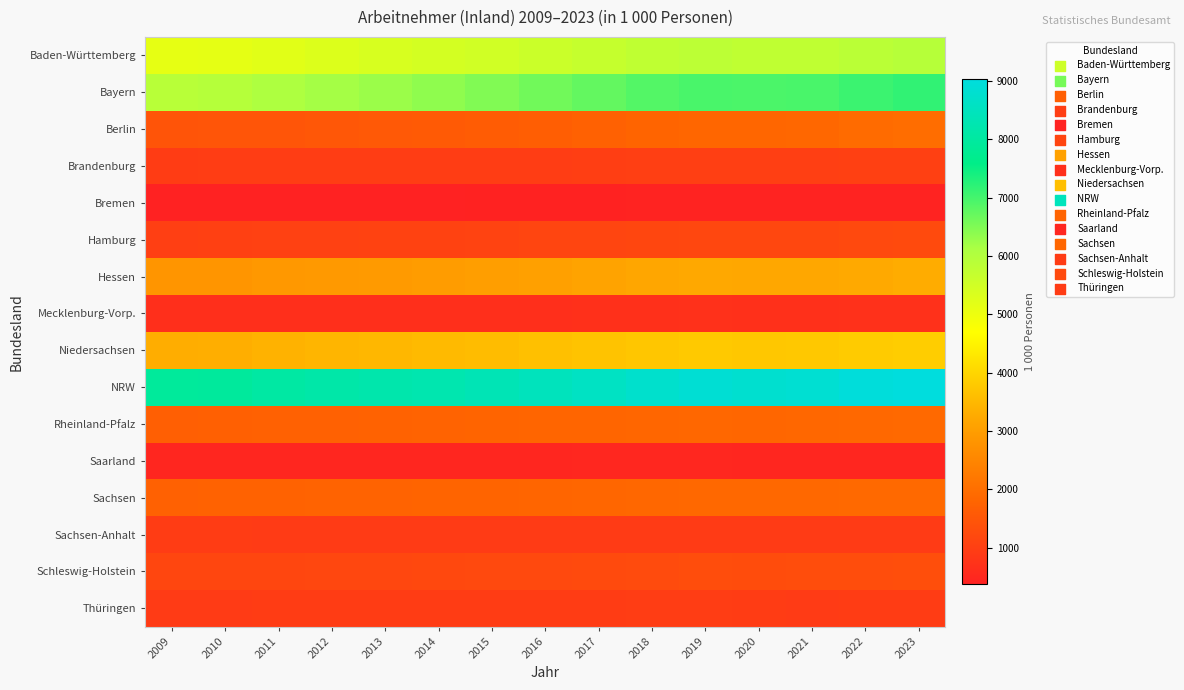

Between 2016 and 2022, which series saw the biggest shift?

NRW